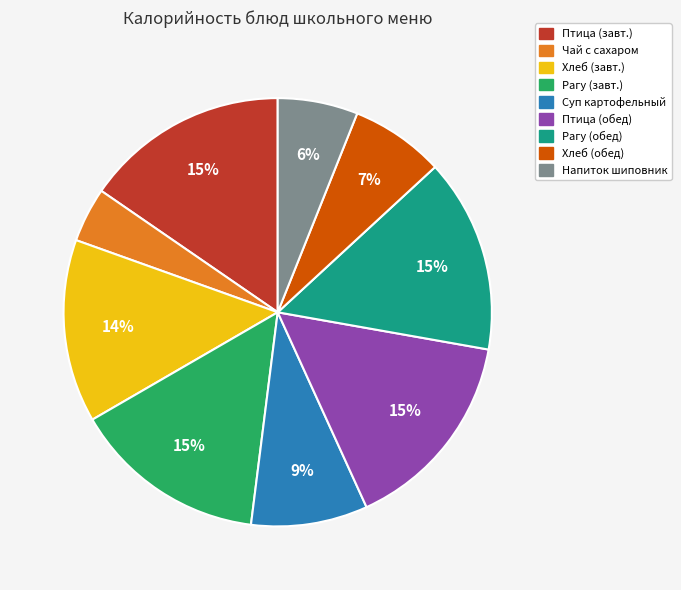

Does any single category account for the majority?

No